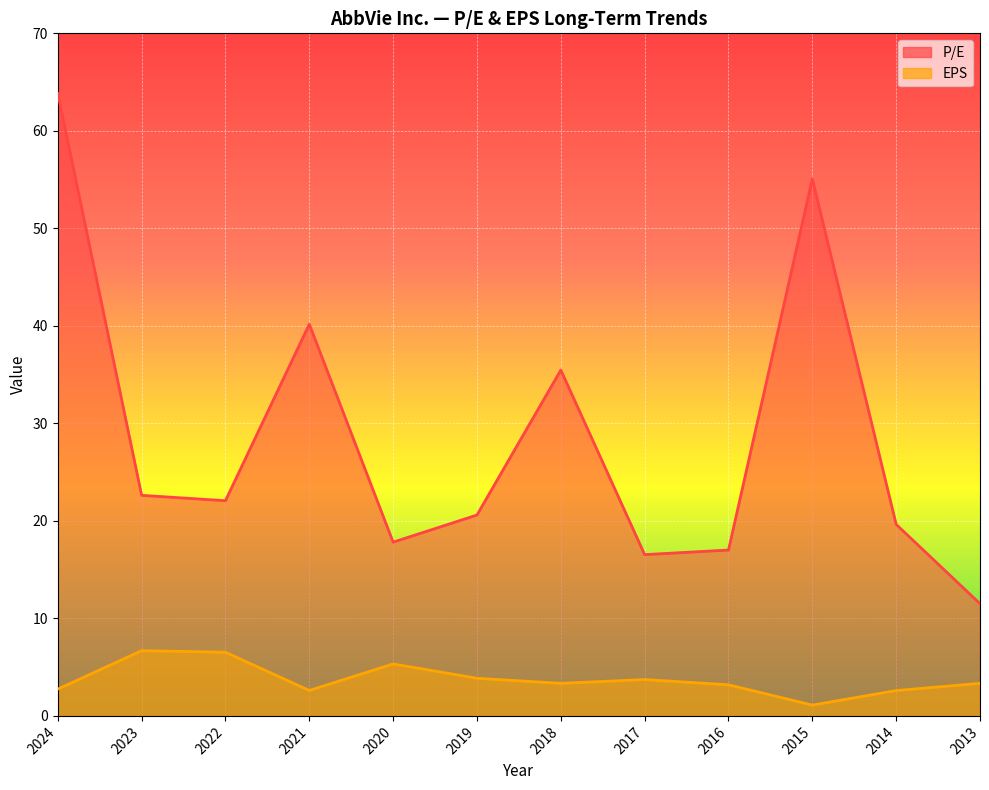

Rank the categories by P/E value from lowest to highest.

2013, 2017, 2016, 2020, 2014, 2019, 2022, 2023, 2018, 2021, 2015, 2024